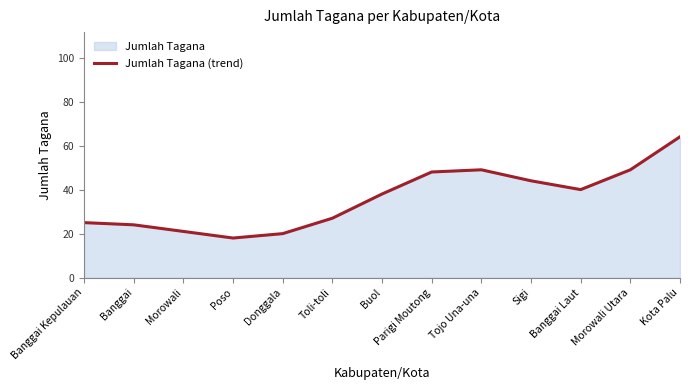

At which category does the chart reach its minimum across all series?

Poso